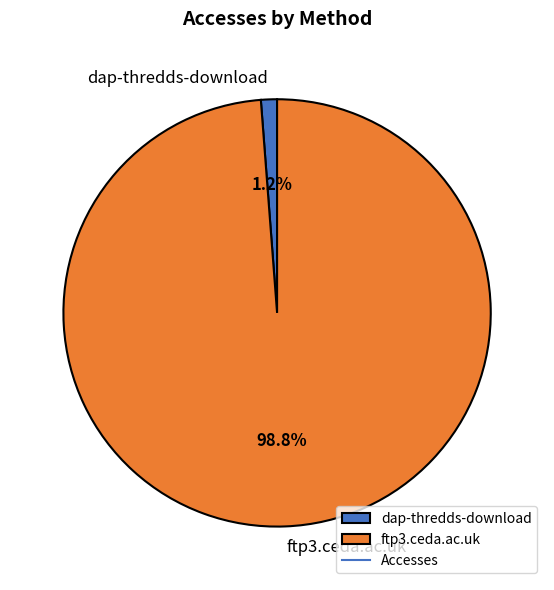

What percentage is the dap-thredds-download slice, to the nearest percent?

1%